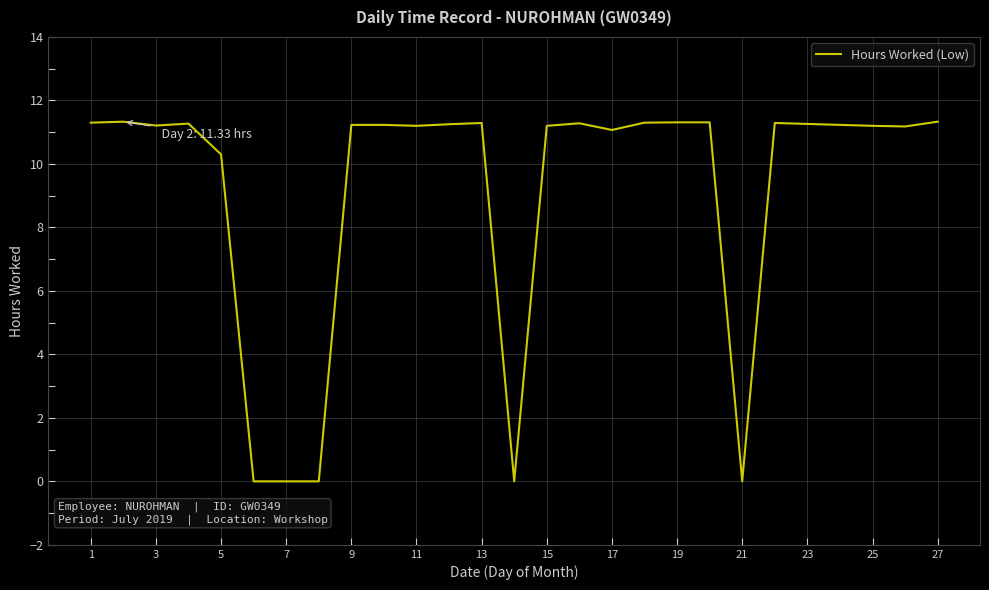

What is the difference between the maximum and minimum values?

11.3